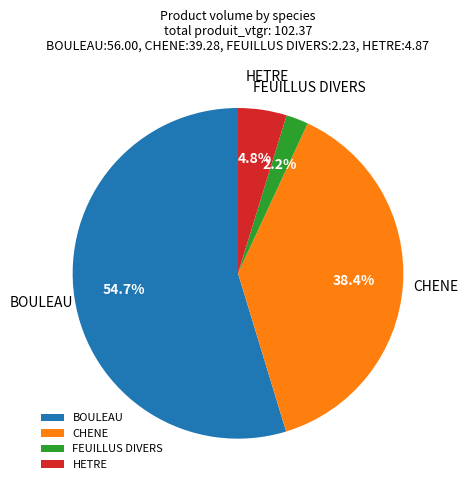

What percentage is NOT represented by FEUILLUS DIVERS?

97.8%